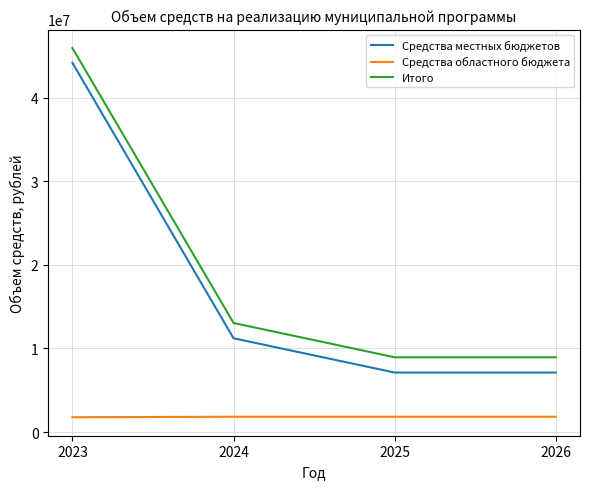

What is the minimum value shown in the chart?

1766600.0